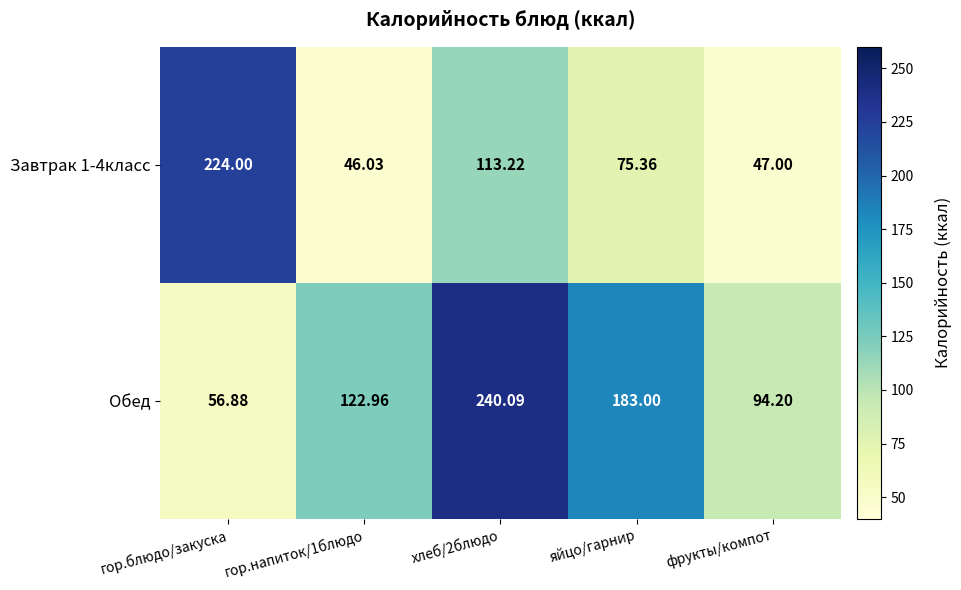

Count the number of data series in this chart.

2